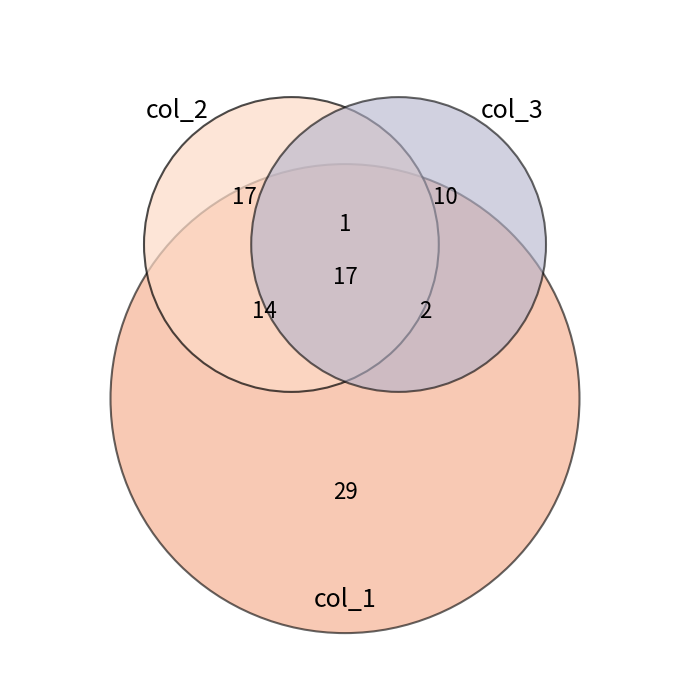

Between 3 and 6, which is larger?

6